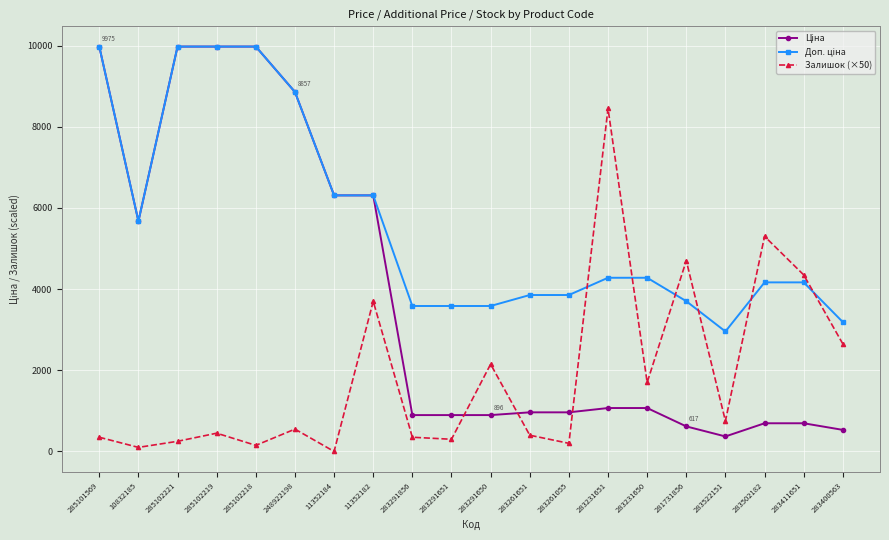

True or false: Залишок (×50) has a value of 4174.2 at 283400563.

False